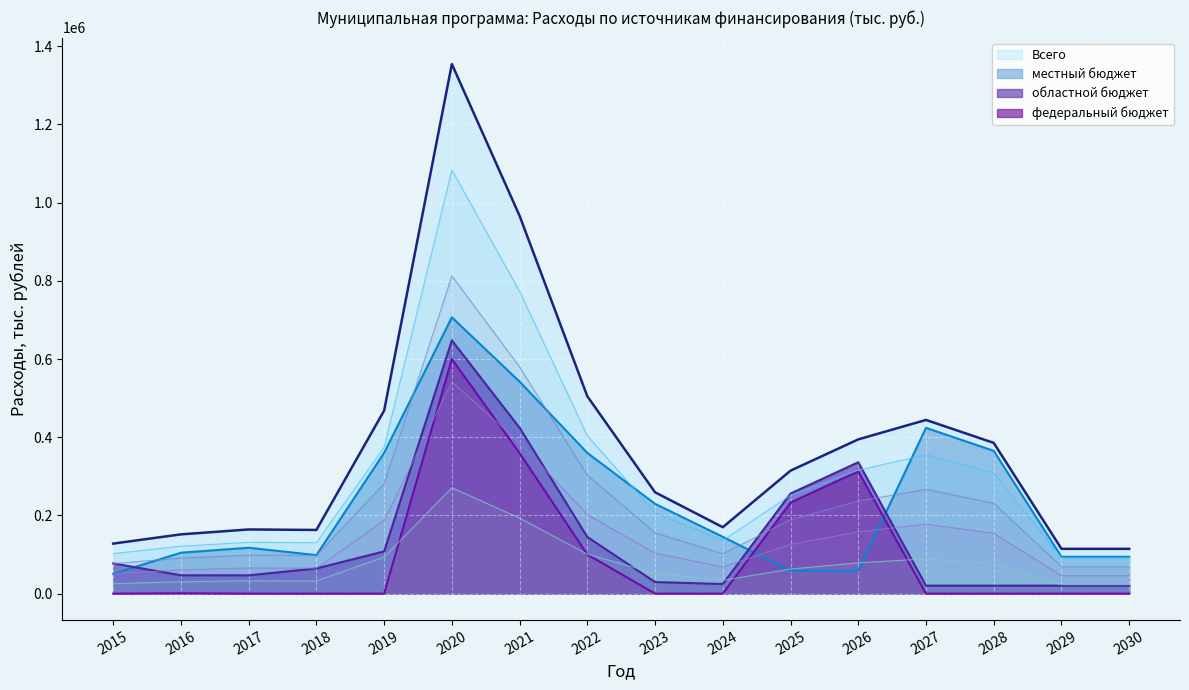

Which category has the highest value in the Всего series?

2020